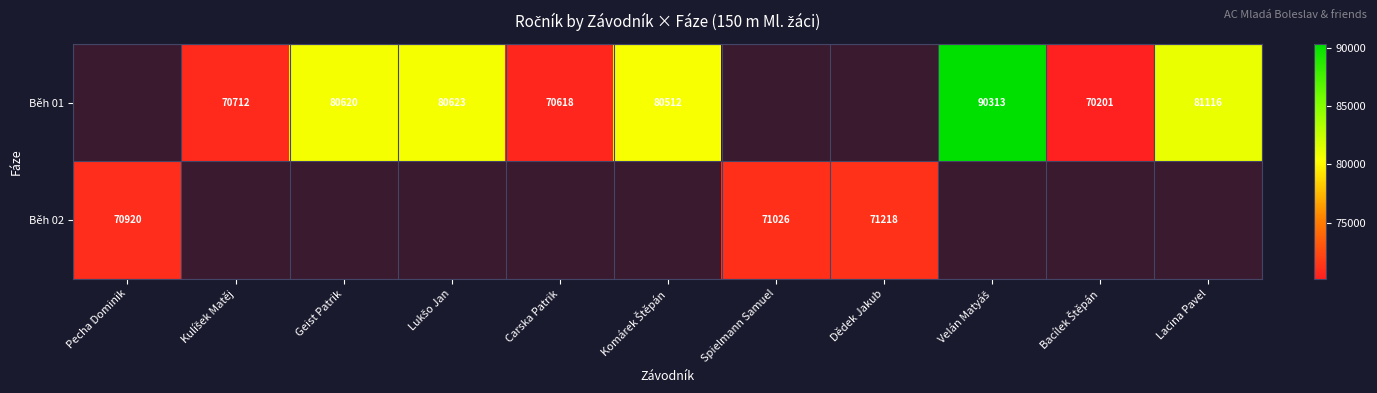

Which series has the largest range (max minus min)?

Běh 02